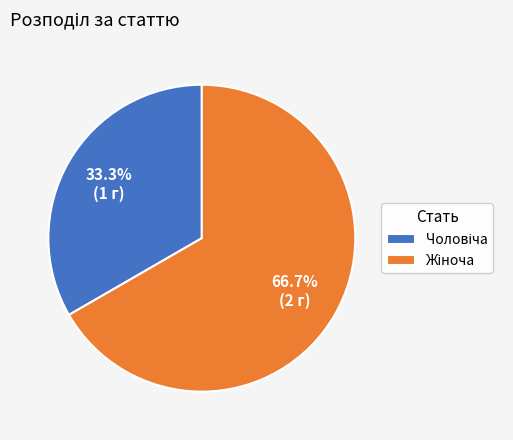

Does any single category account for the majority?

Yes